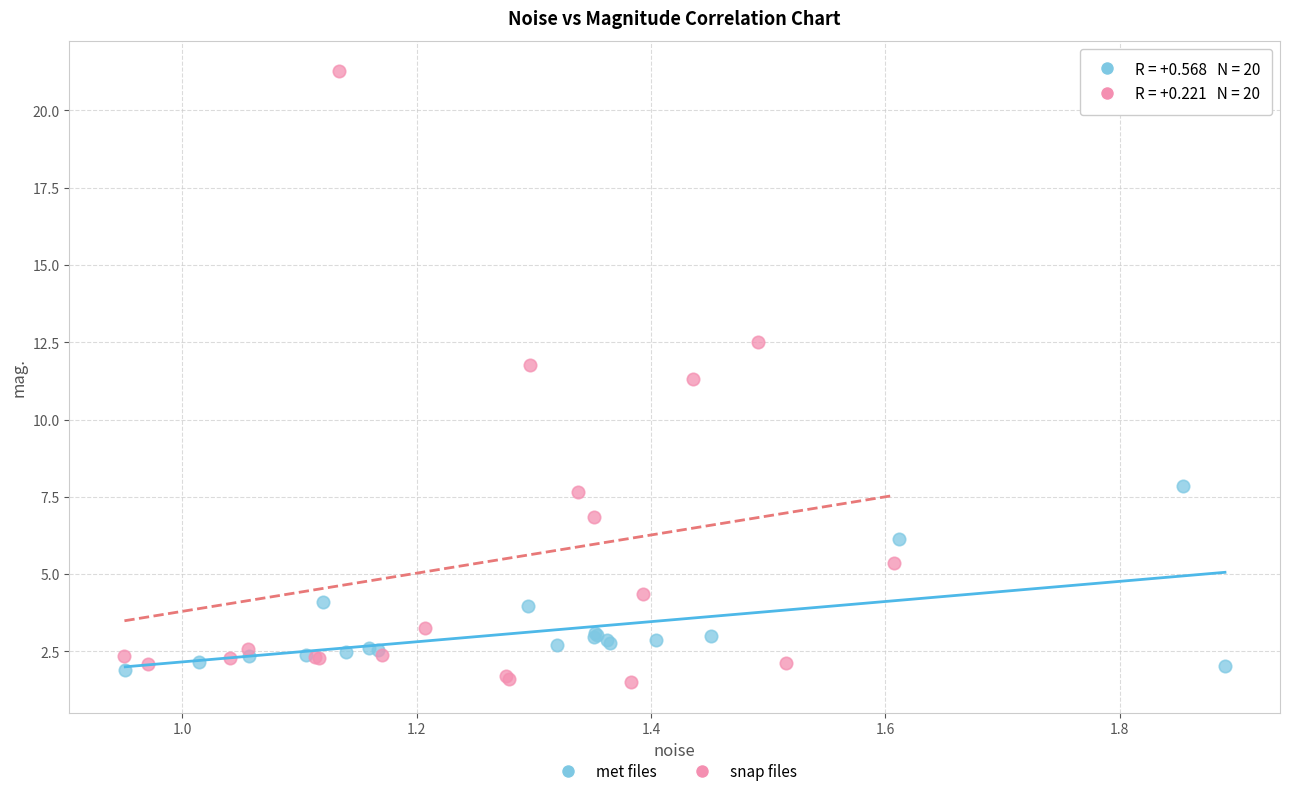

Which series has the largest Y range (max minus min)?

snap files